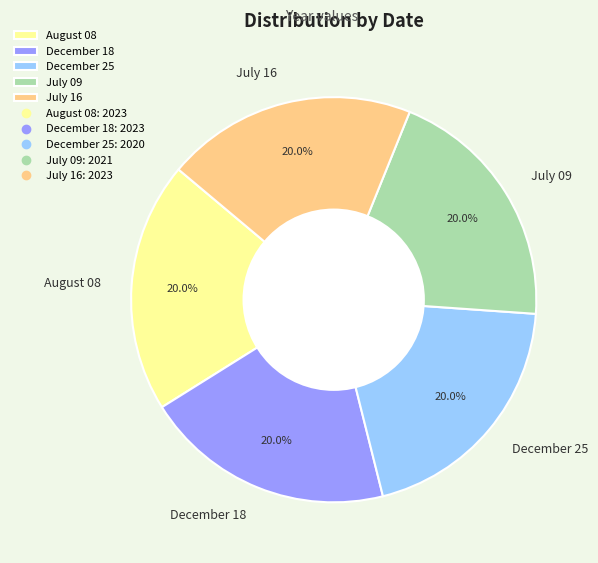

True or false: July 09 accounts for 12% of the total.

False